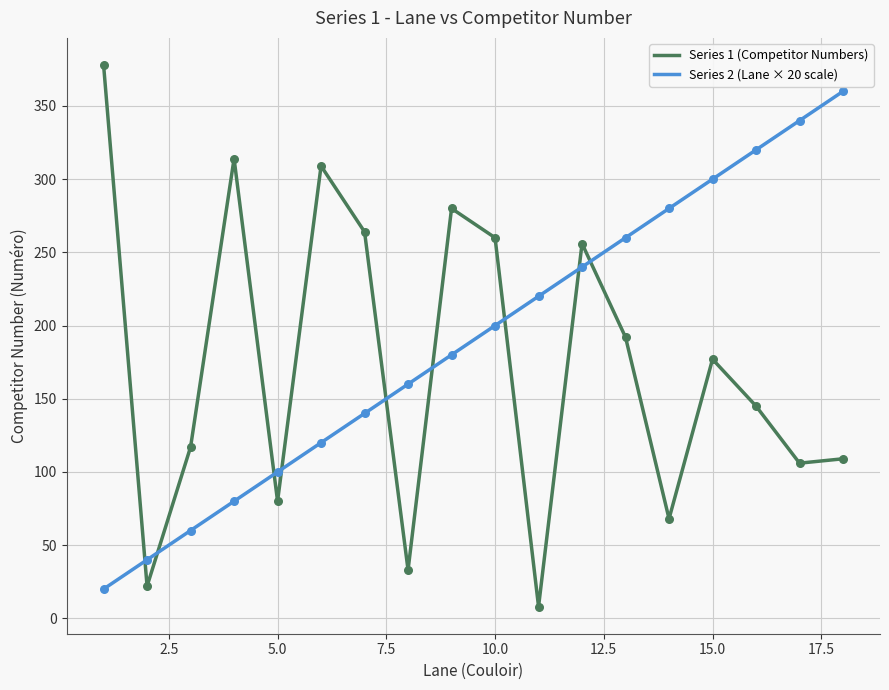

Which series has the widest spread of values?

Series 1 (Competitor Numbers)